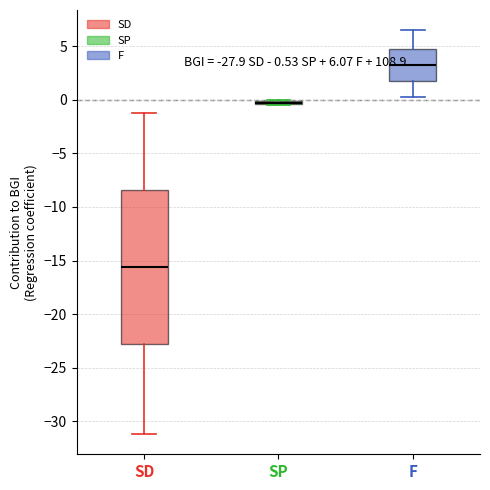

Comparing the boxes themselves (not the whiskers), which one is the tallest?

SD